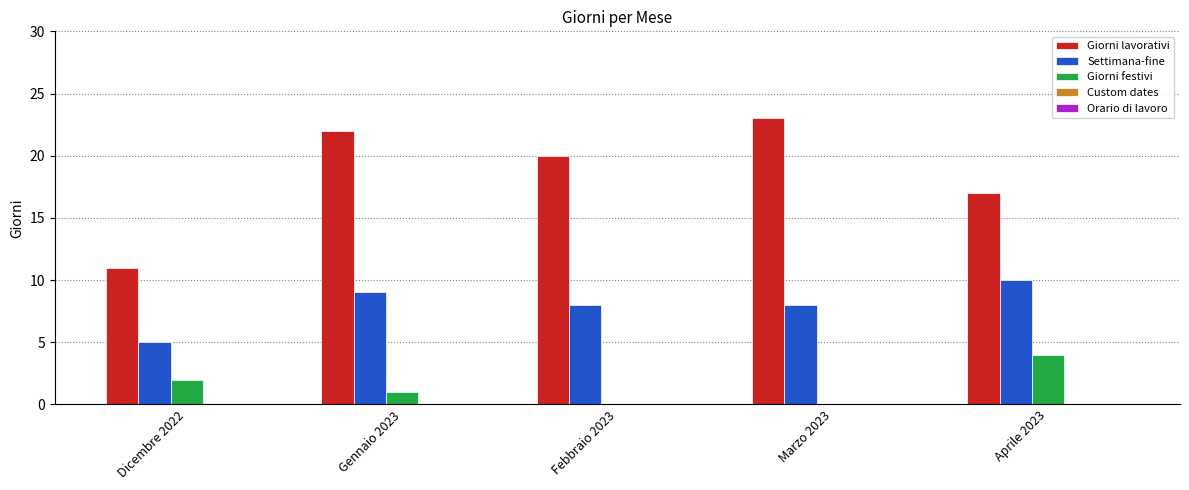

What is the maximum value shown in the chart?

23